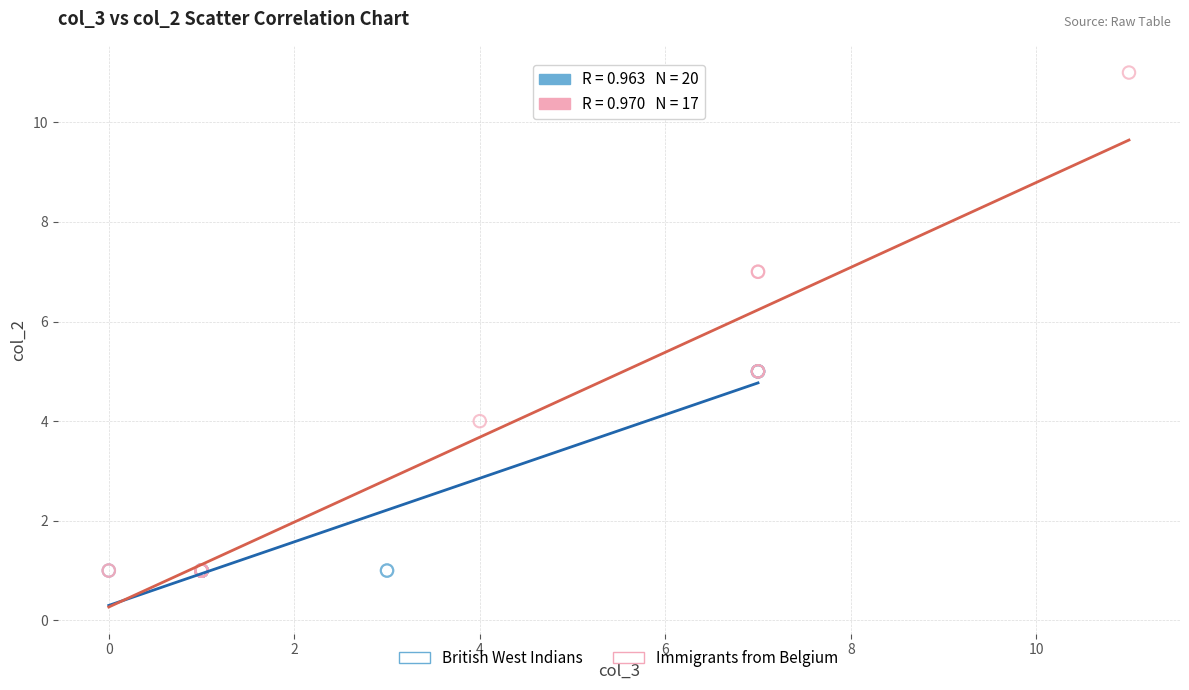

Which series contains the highest Y value?

Immigrants from Belgium